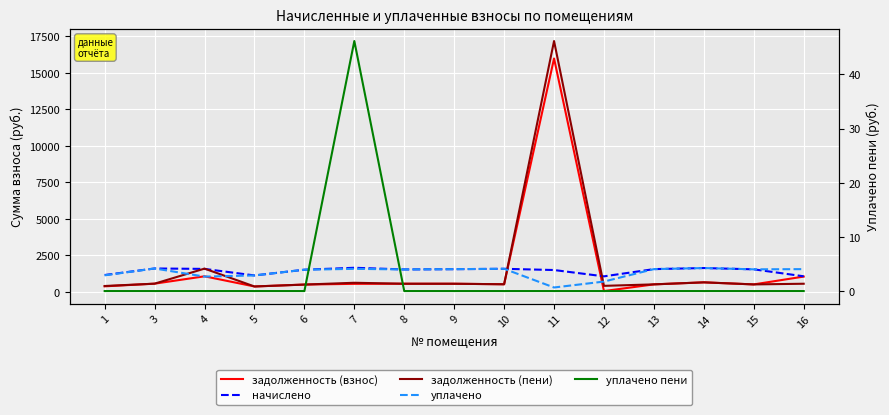

True or false: задолженность (пени) and уплачено пени intersect in this chart.

False